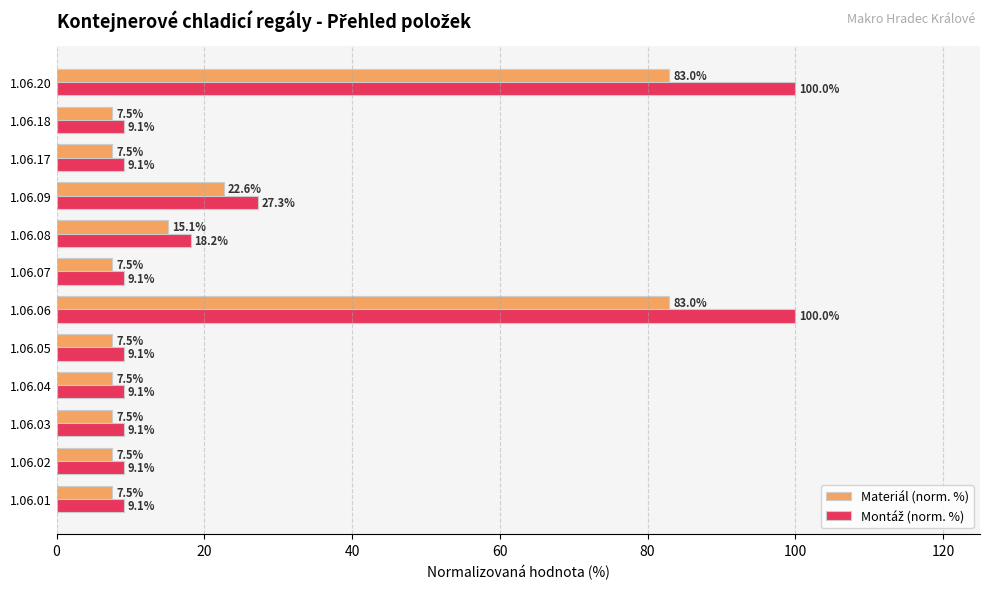

What is the total value across all series at 1.06.02?

16.6